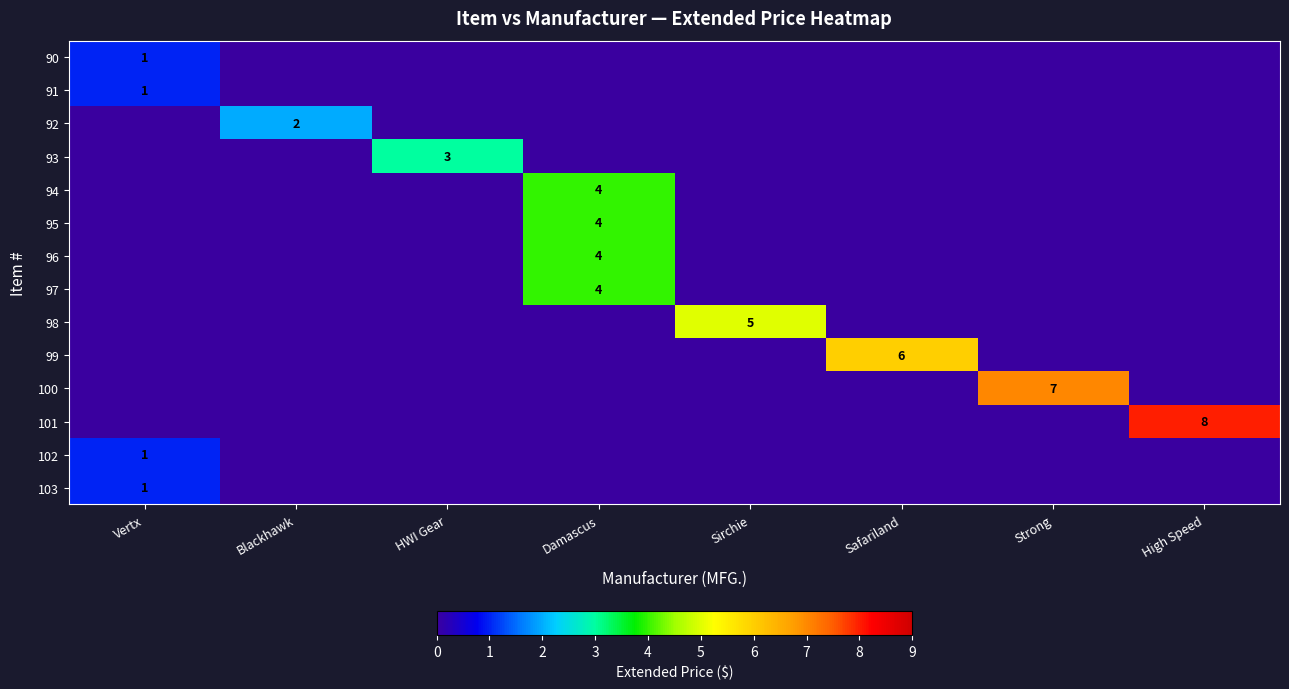

The 97 series shows 6 at Damascus. True or false?

False